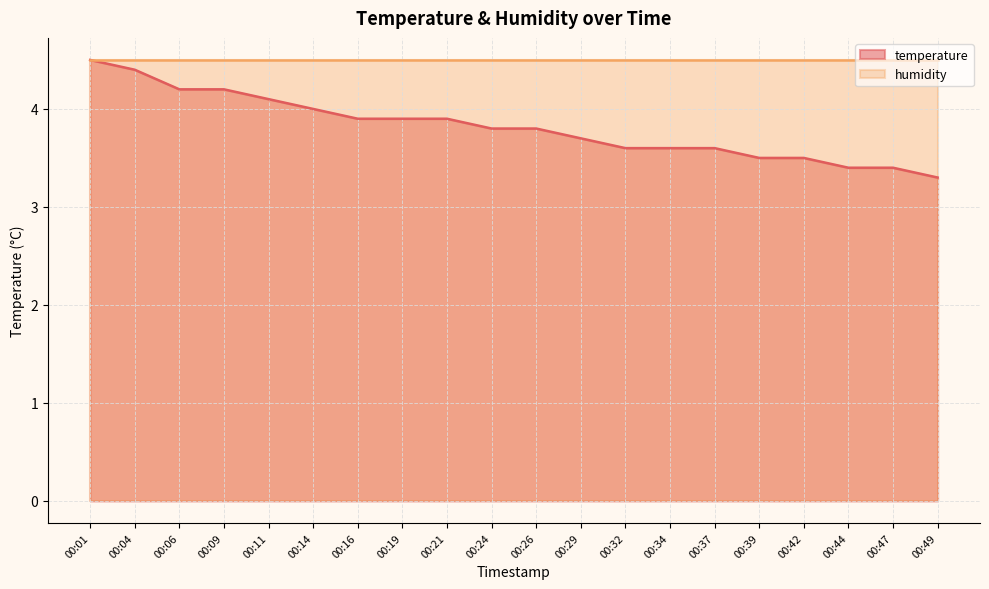

Between 00:19 and 00:26, which is larger?

00:19